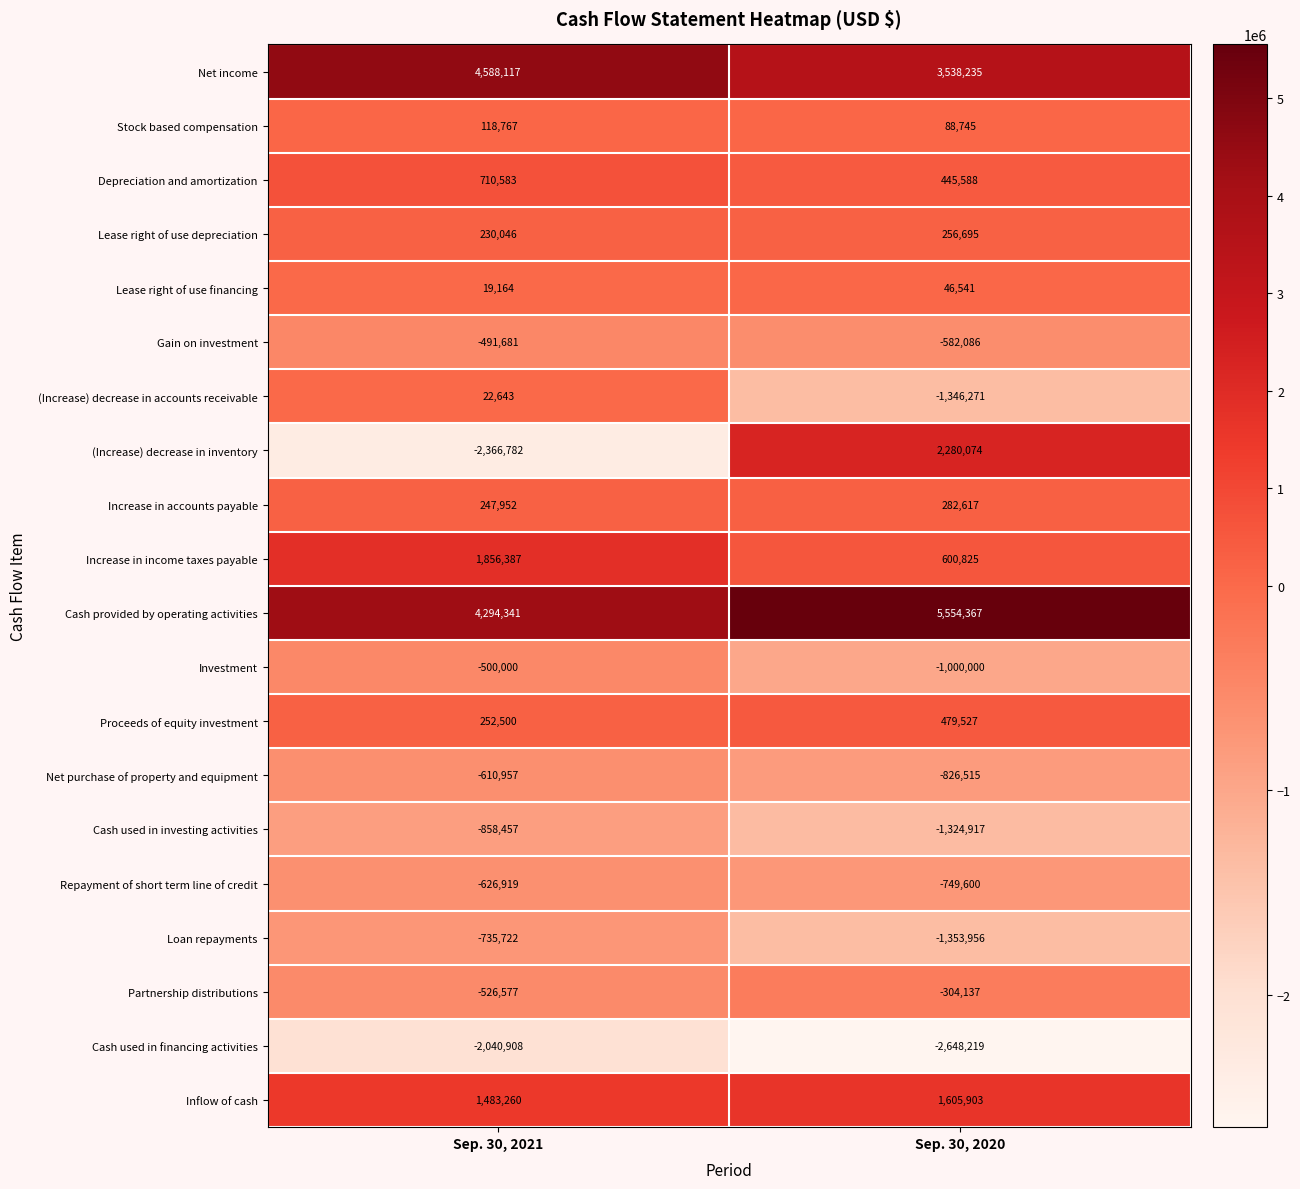

Read the Investment value at Sep. 30, 2020, to the nearest 10.

-1000000